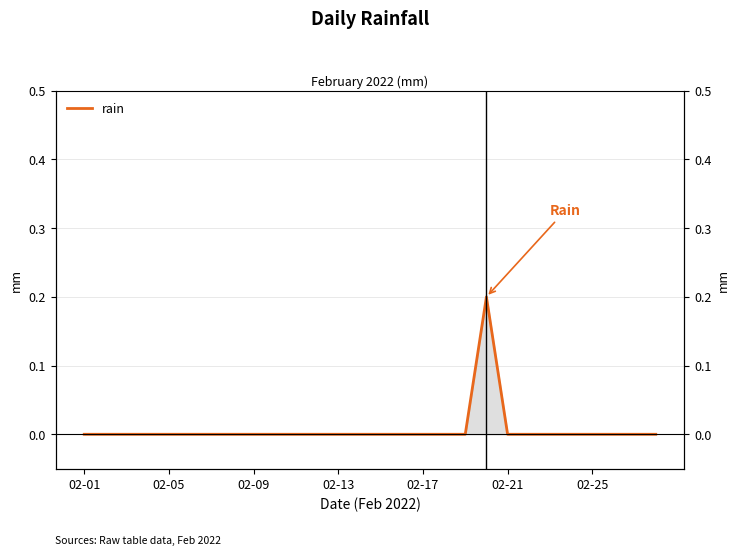

How many values exceed 0?

1